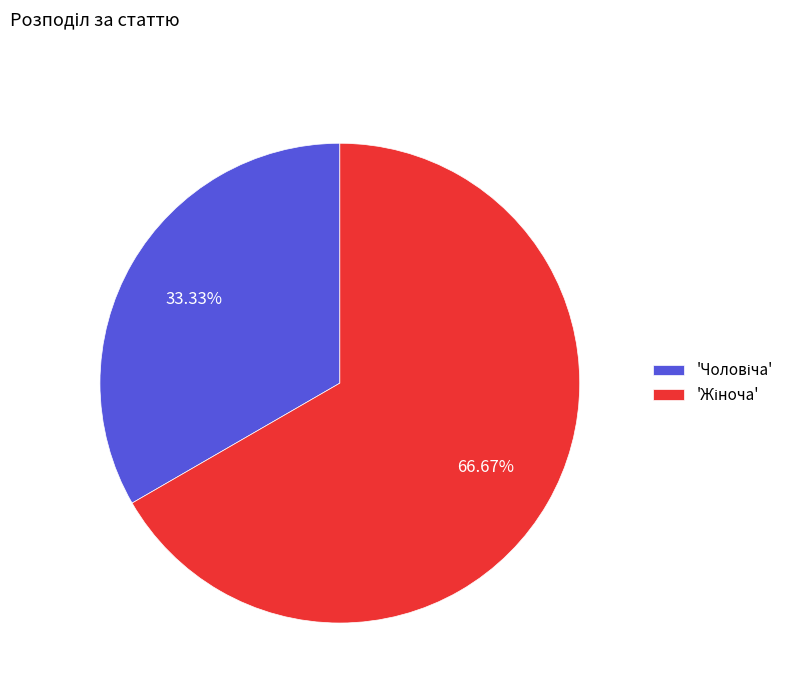

Is there any slice that represents more than half of the pie?

Yes